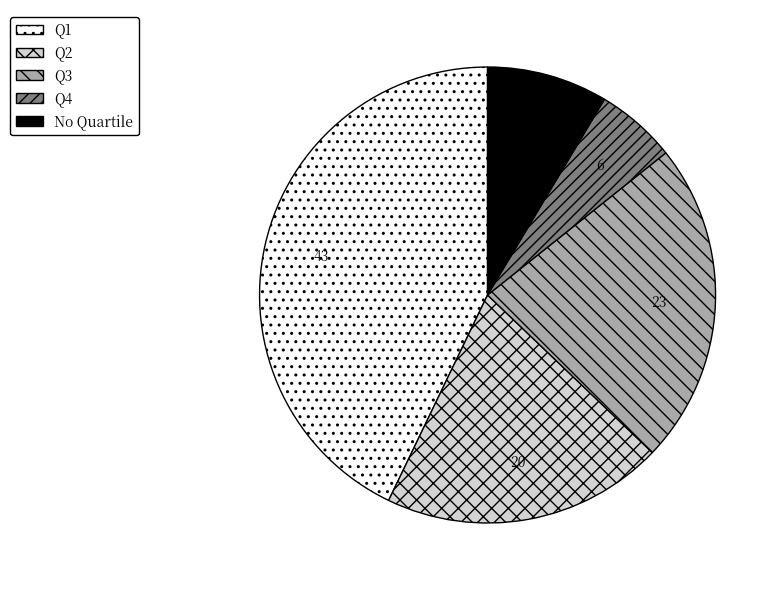

Count the number of slices in the pie.

5